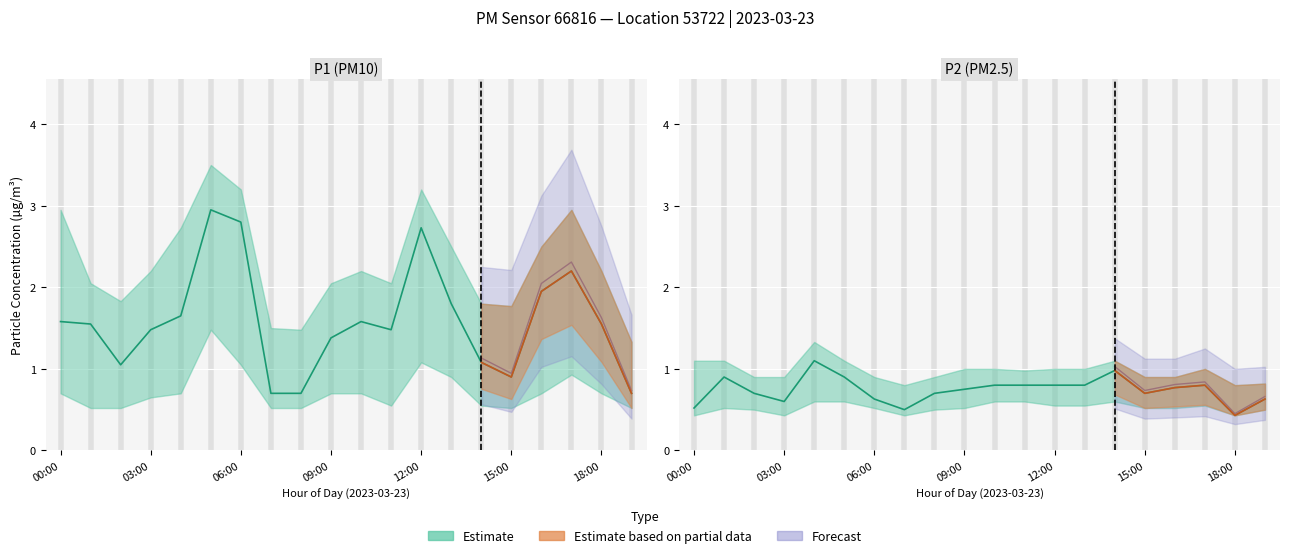

What is the difference between the highest and lowest values at 18:00?

1.1